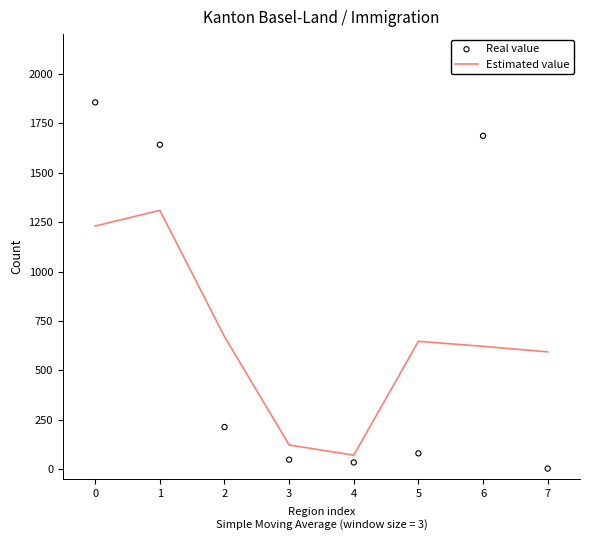

Which series has the largest total across all categories?

Real value